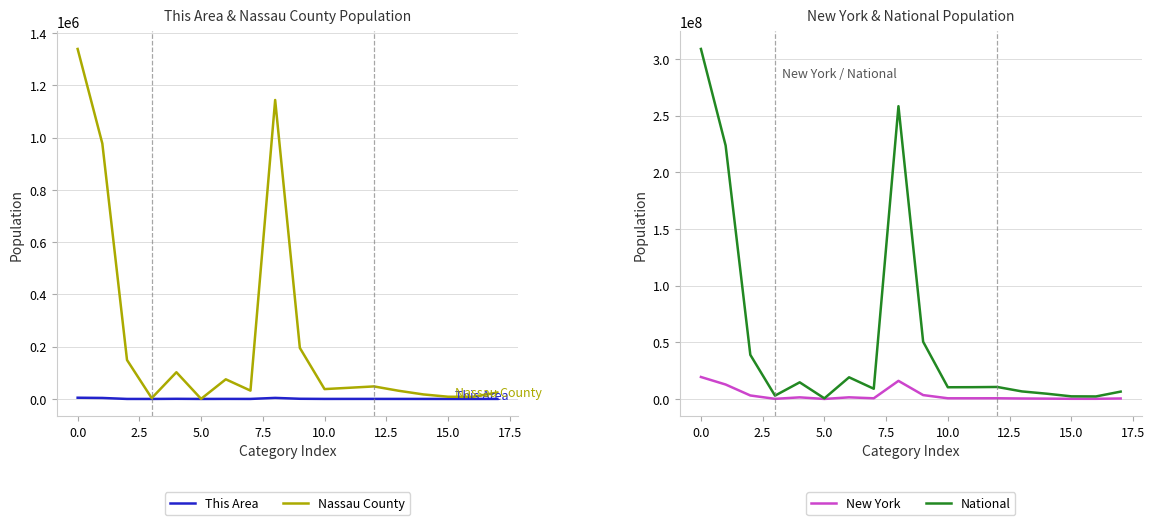

How many distinct data groups are displayed?

4